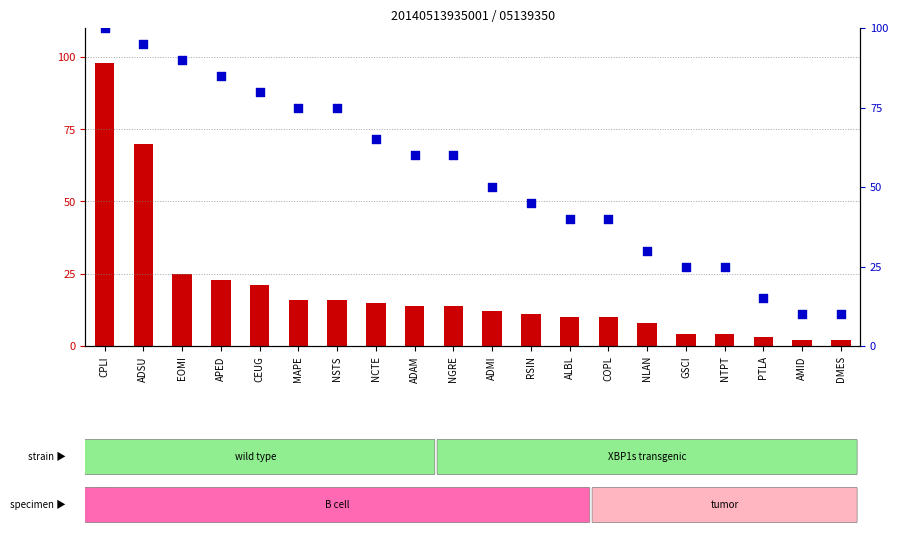

Which series has the widest spread of Y values?

count